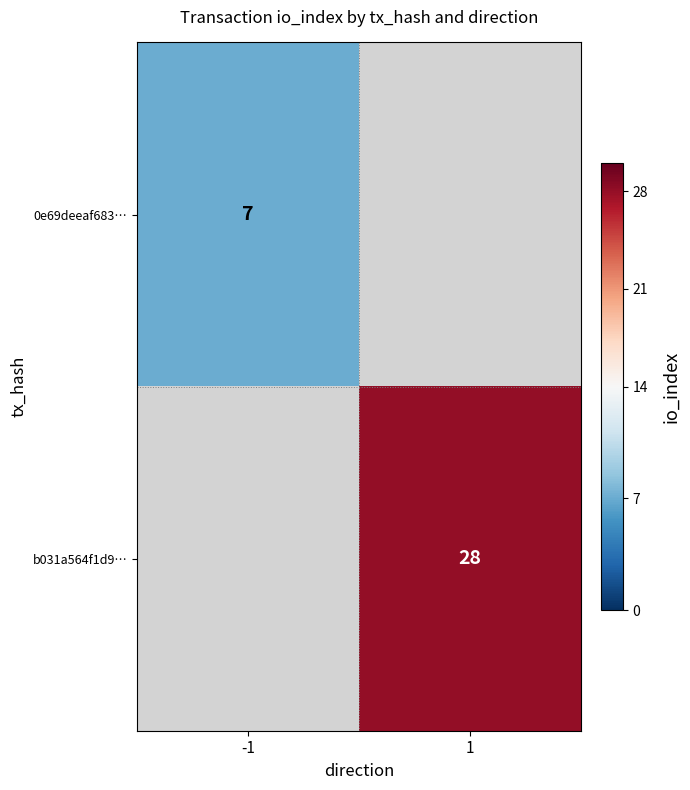

Count the number of categories in the chart.

2